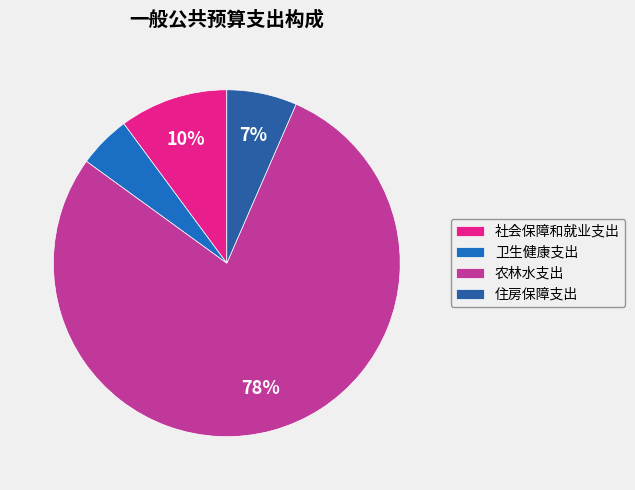

How many slices are in this pie chart?

4